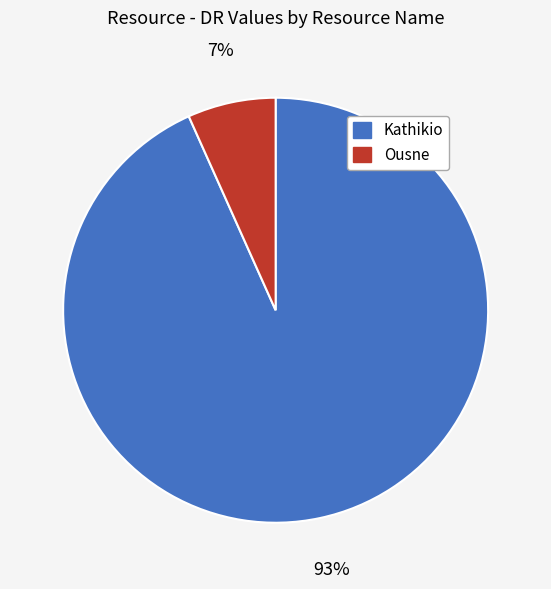

Count the number of slices in the pie.

2